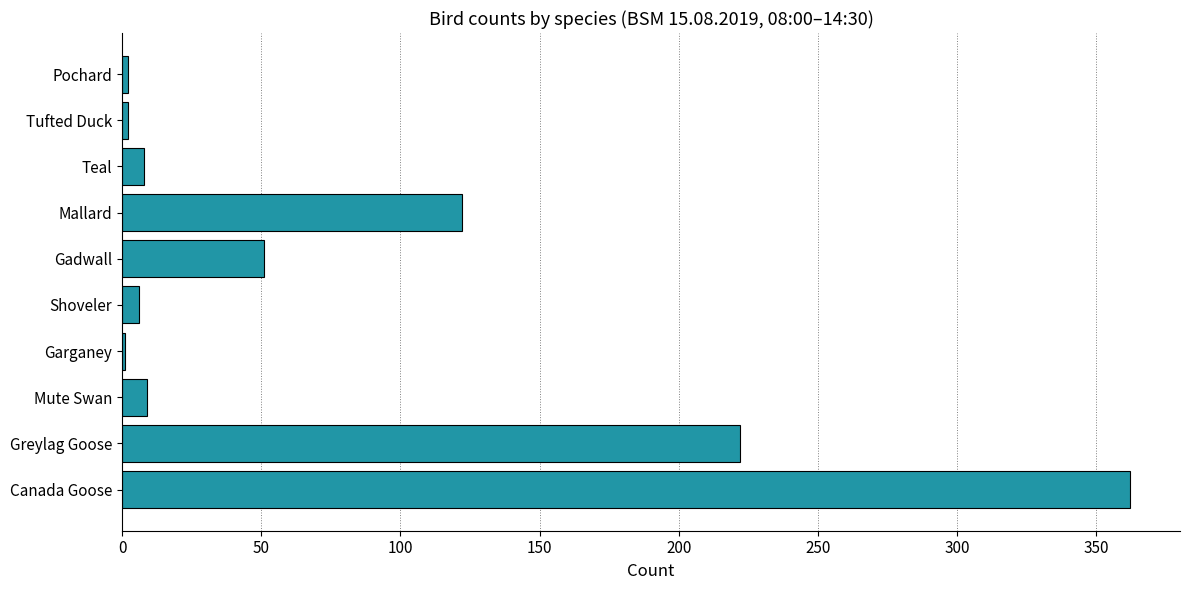

Which has a higher value, Mallard or Greylag Goose?

Greylag Goose